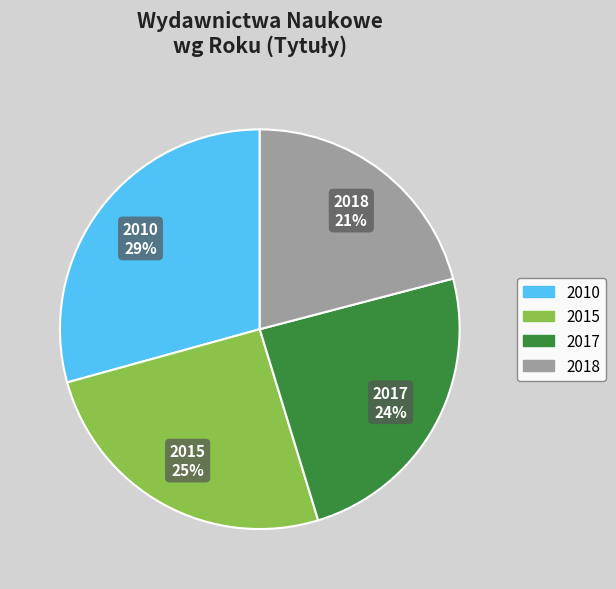

What percentage is the 2017 slice, to the nearest percent?

24%